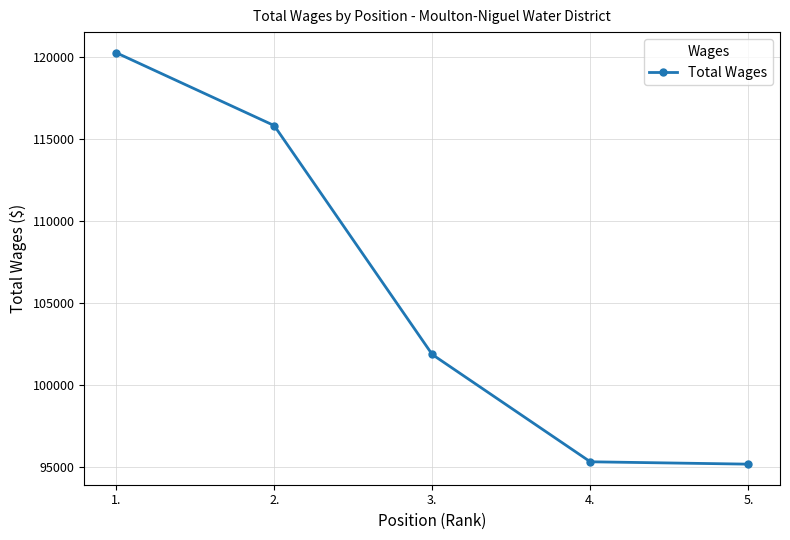

Reading right to left, transcribe all the data shown in this chart.

5.=95186	4.=95330	3.=101871	2.=115828	1.=120271